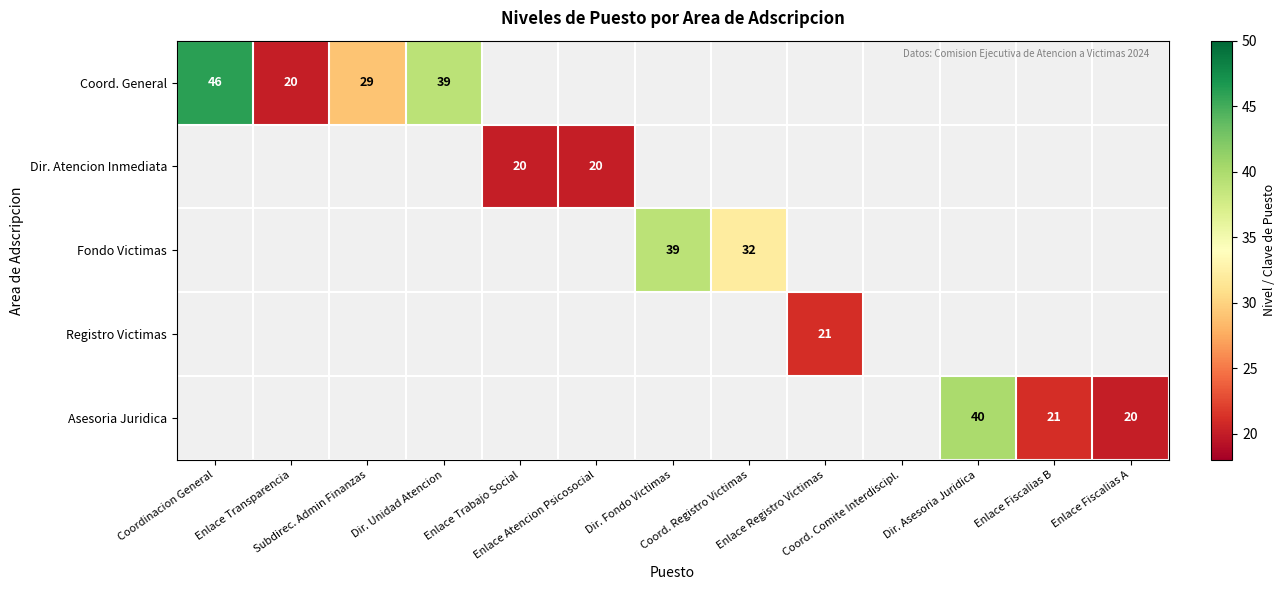

What is the smallest value displayed?

20.0